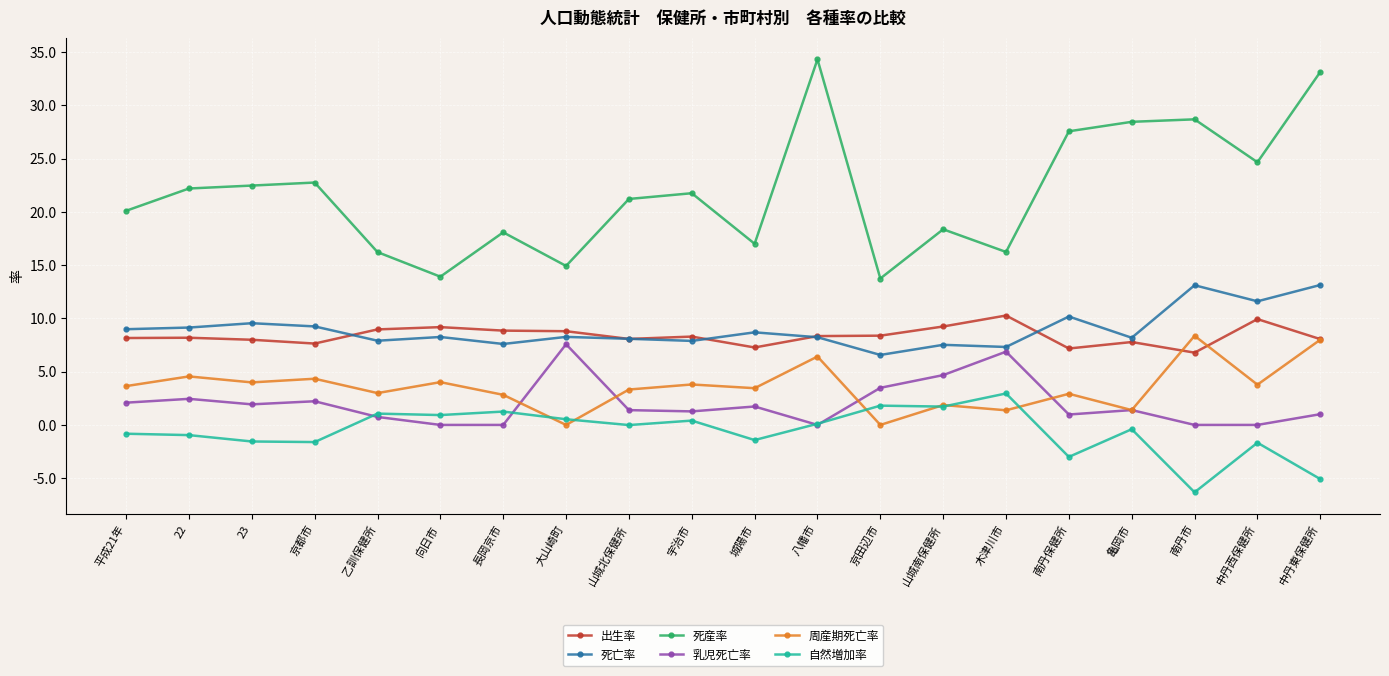

Which series has the largest total across all categories?

死産率